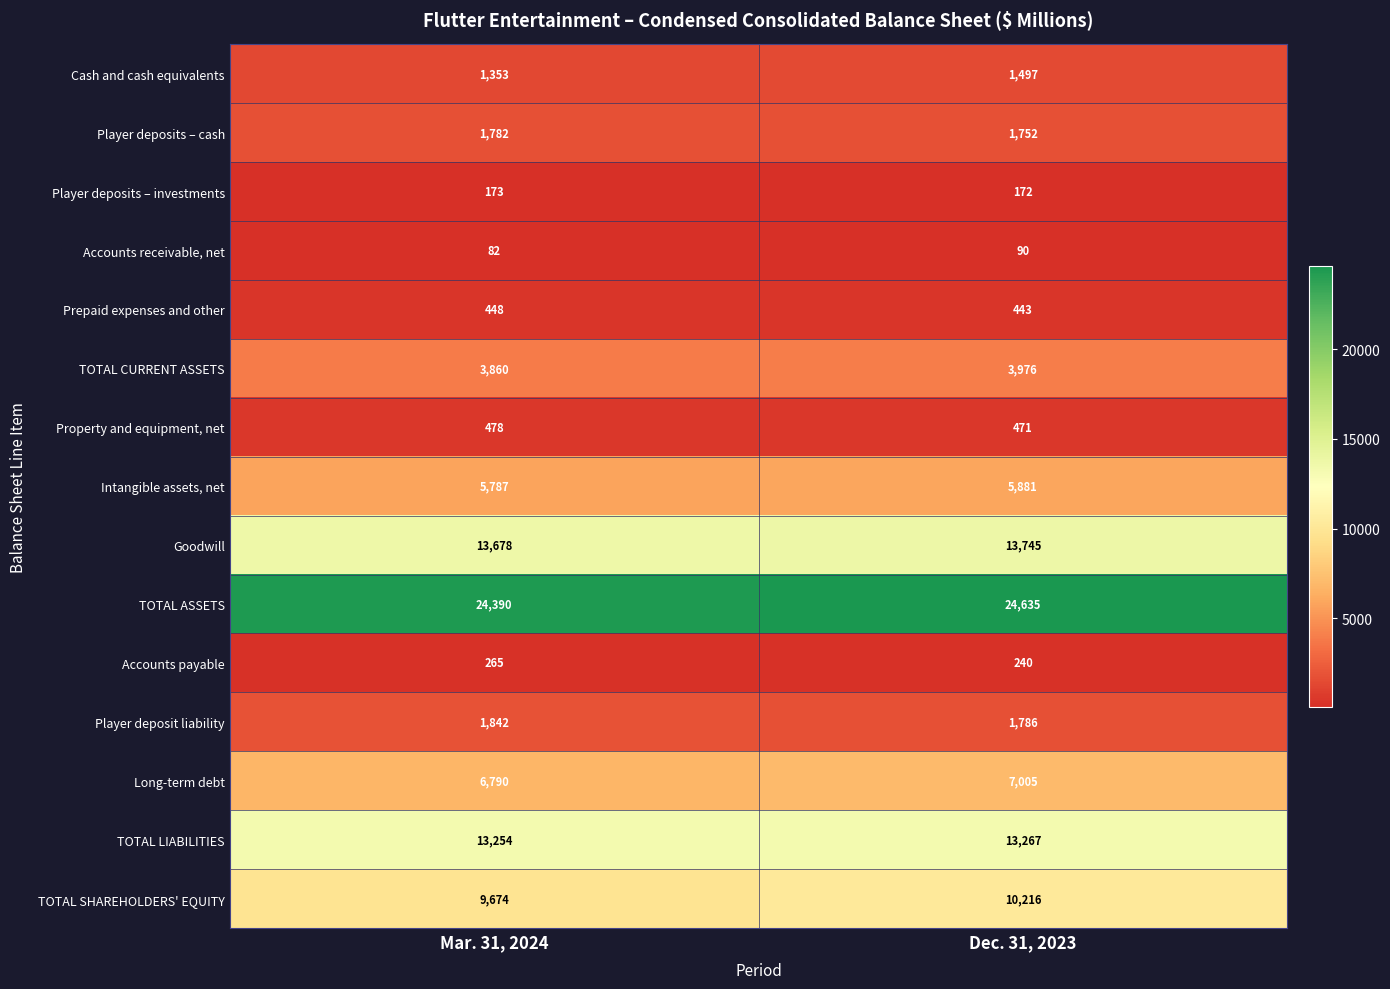

The value of Player deposits – cash at Mar. 31, 2024 is 1782. True or false?

True